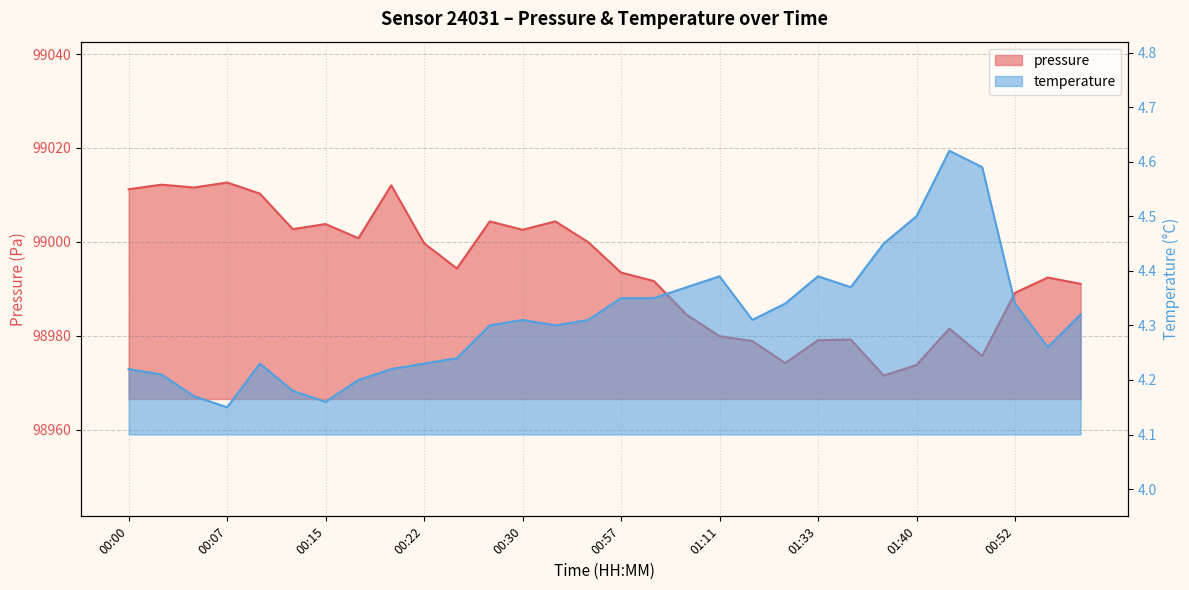

True or false: temperature and pressure cross at least once.

False